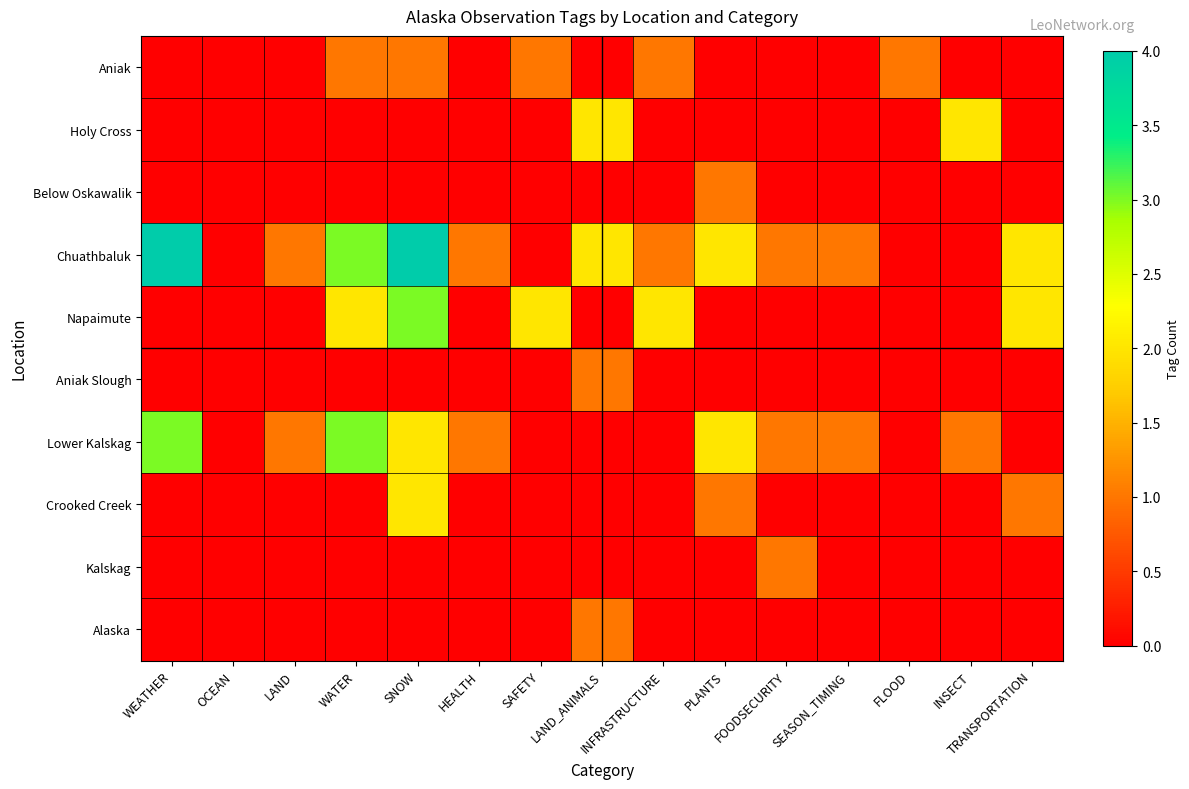

Which category has the lowest value across all series?

WEATHER